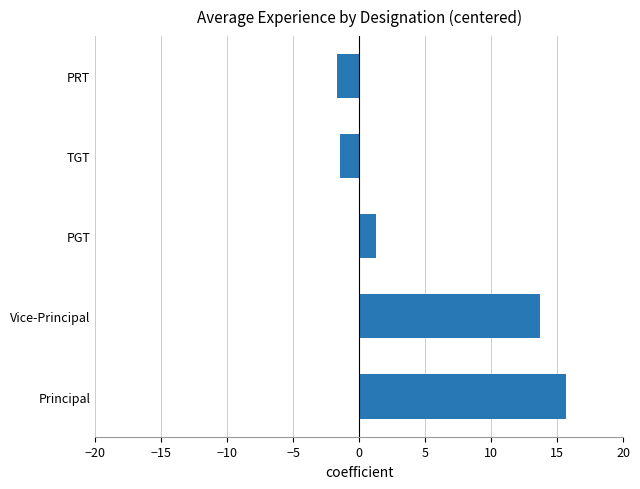

What is the difference between the maximum and minimum values?

17.4